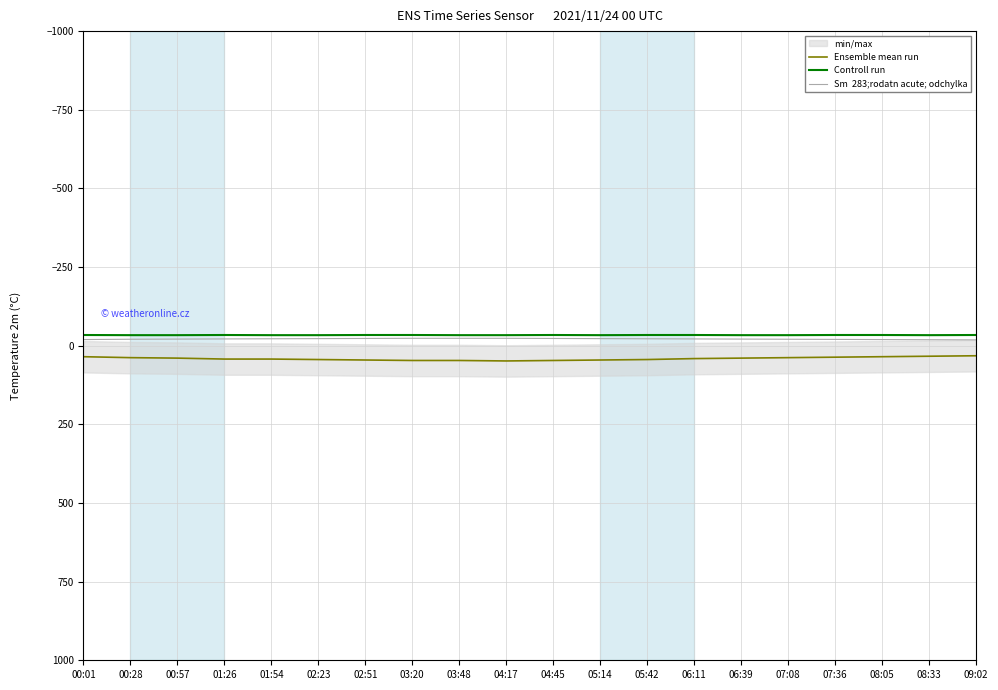

What is the sum of the Ensemble mean run values at 03:48 and 04:17?

95.5